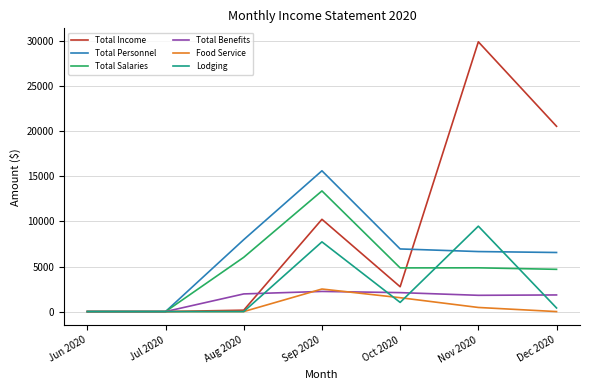

Which series has the widest spread of values?

Total Income